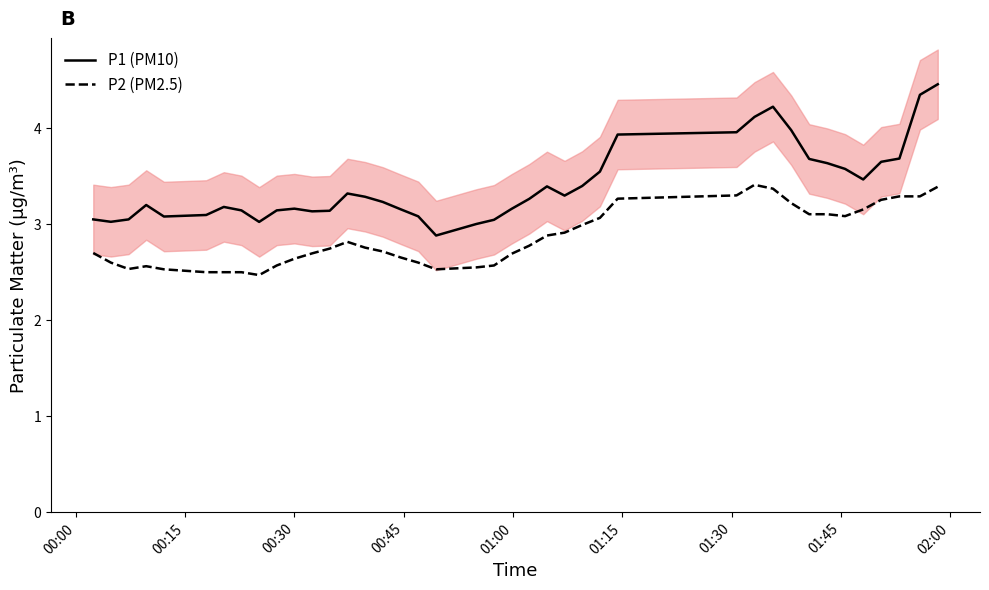

True or false: P1 (PM10) and P2 (PM2.5) intersect in this chart.

False